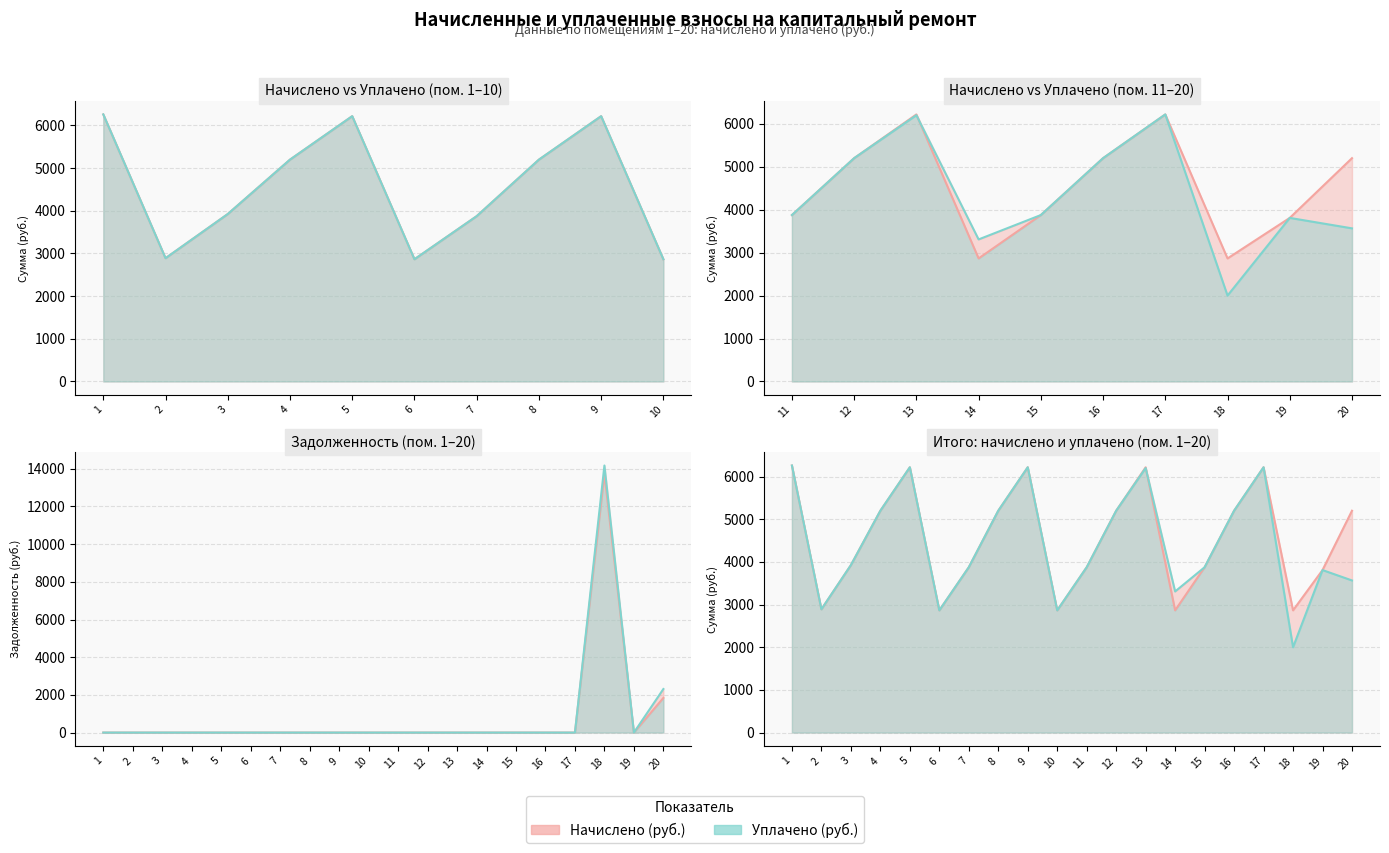

True or false: начислено has more than 2 points higher than both neighbors.

True